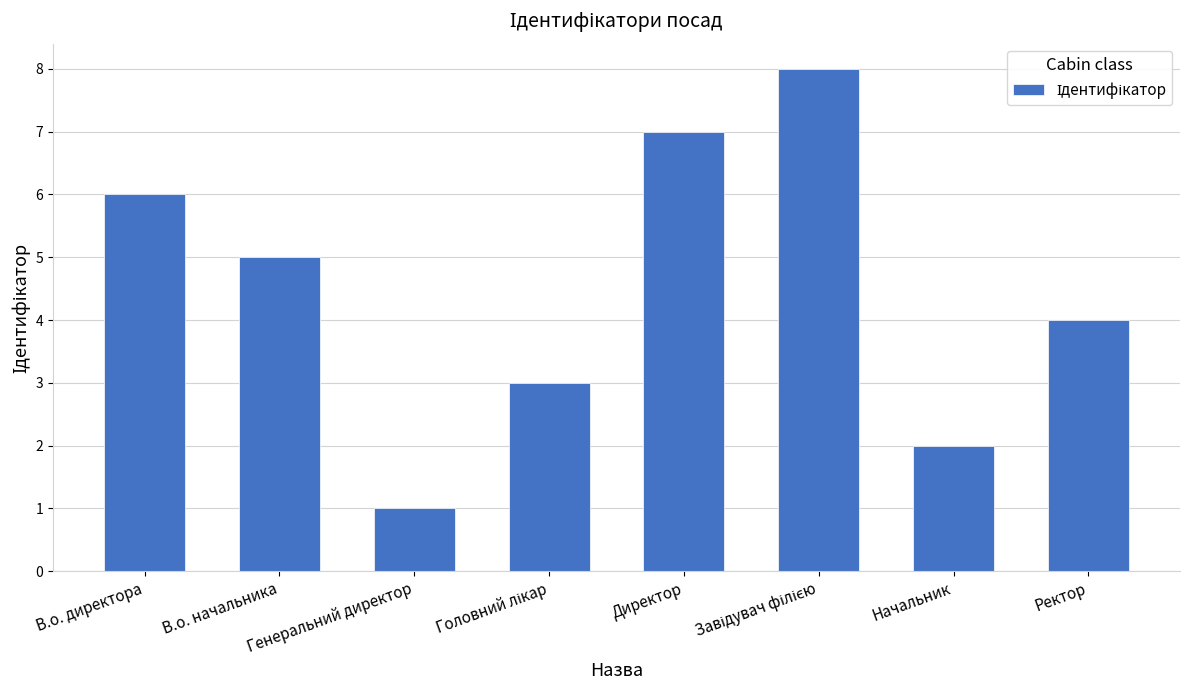

What is the sum of all values?

36